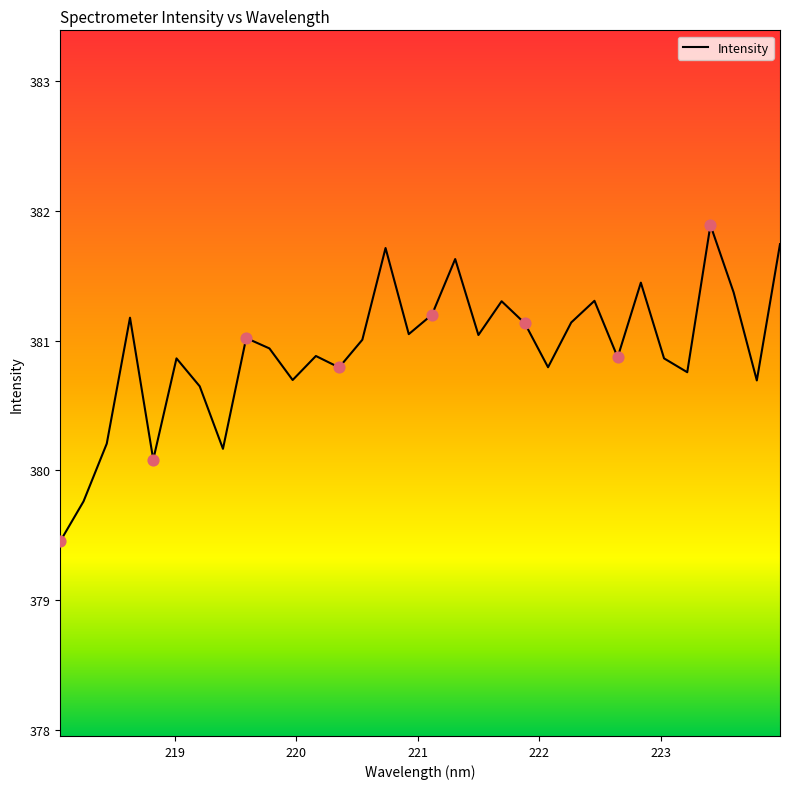

What is the maximum value shown in the chart?

381.9